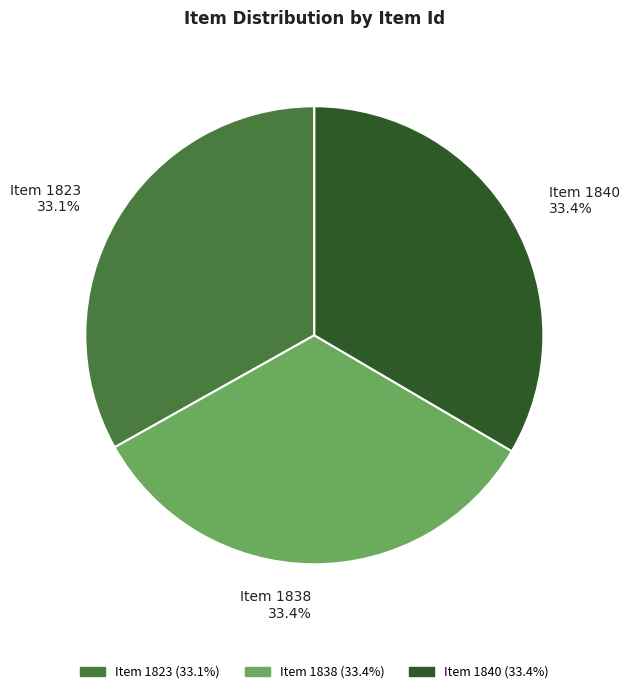

Is the sum of Item 1840 and Item 1823 greater than half?

Yes